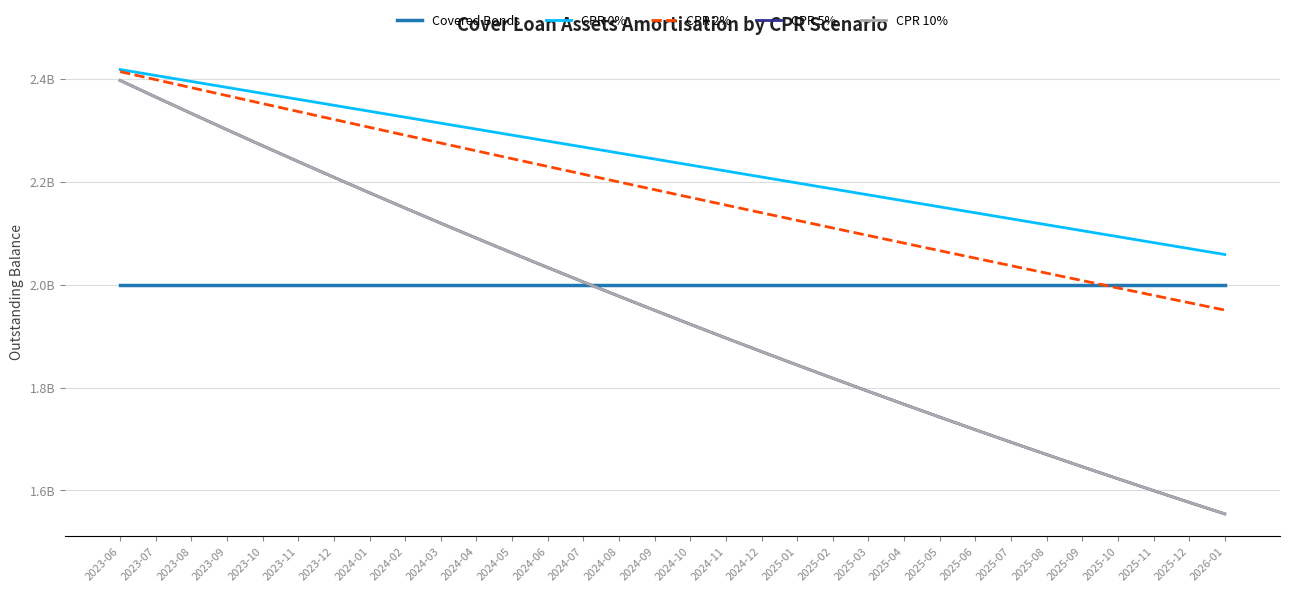

Does the chart display data point markers on the line(s)?

No